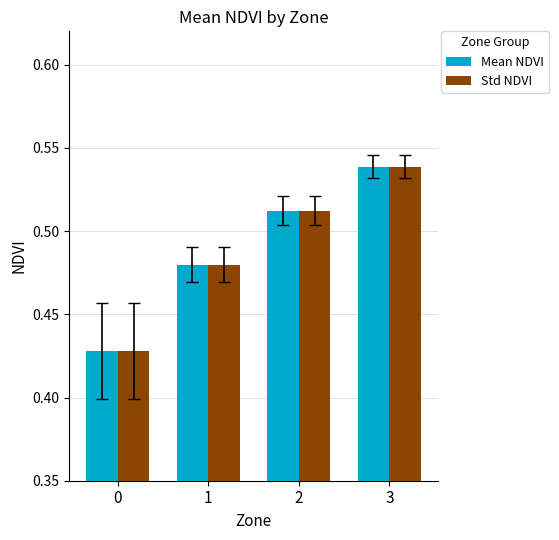

How many categories are shown in the chart?

4